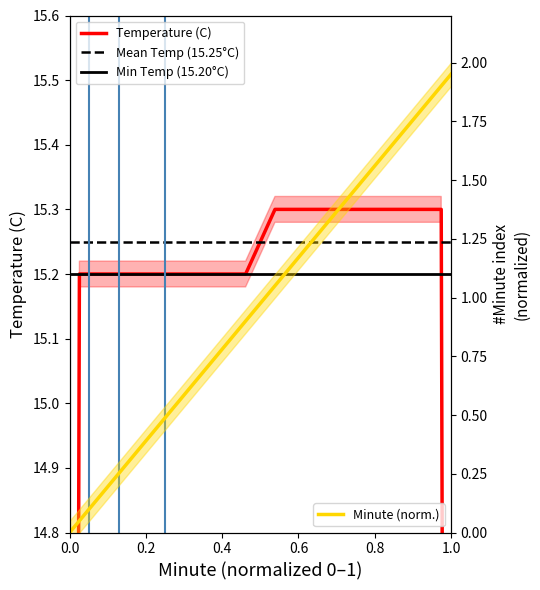

What is the sum of all values?

39.0